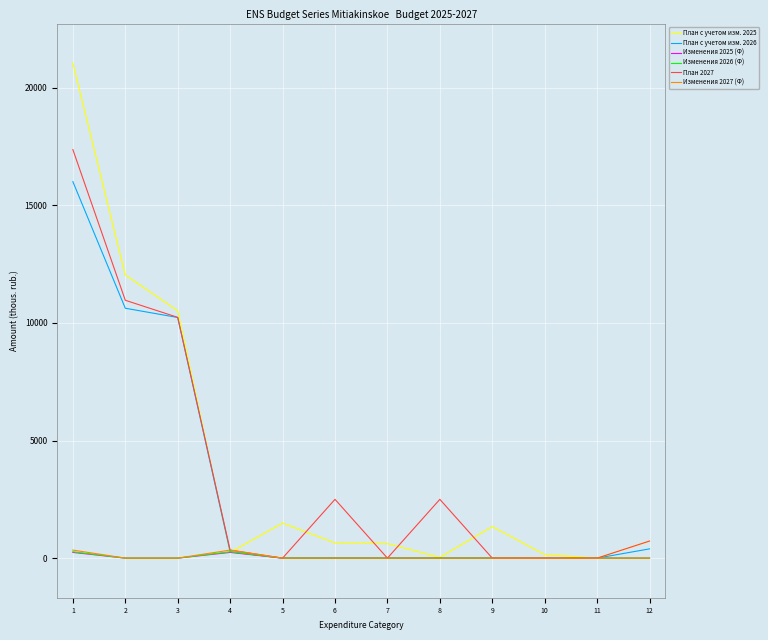

Where do Изменения 2027 (Ф) and План с учетом изм. 2026 first cross each other?

3 and 4